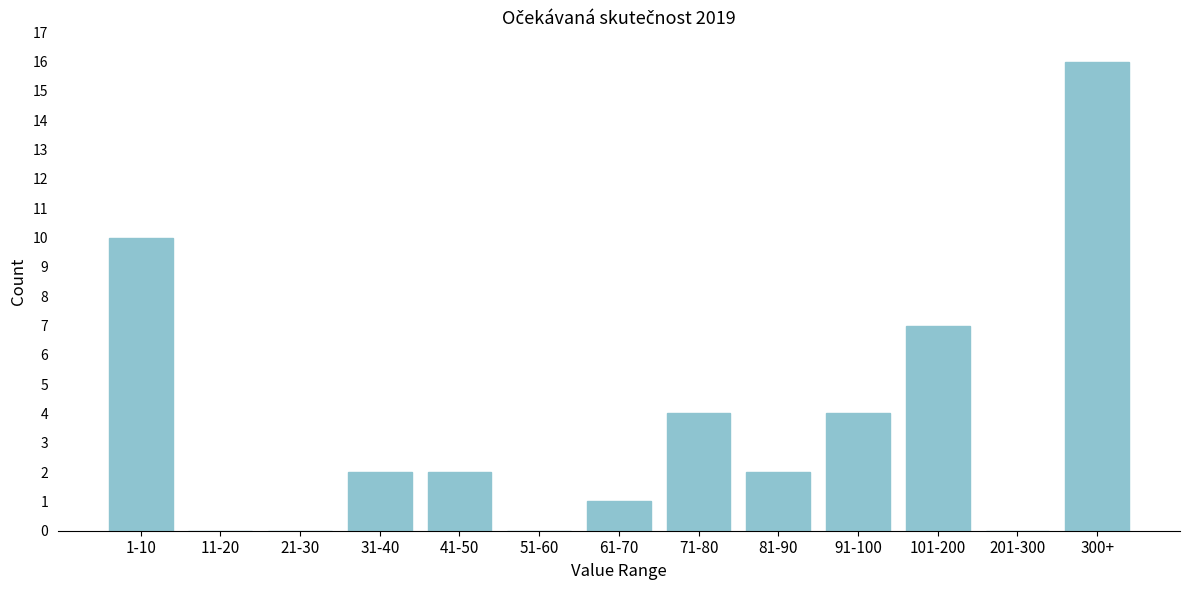

Reading left to right, list all the values displayed in this chart.

1-10=10	11-20=0	21-30=0	31-40=2	41-50=2	51-60=0	61-70=1	71-80=4	81-90=2	91-100=4	101-200=7	201-300=0	300+=16